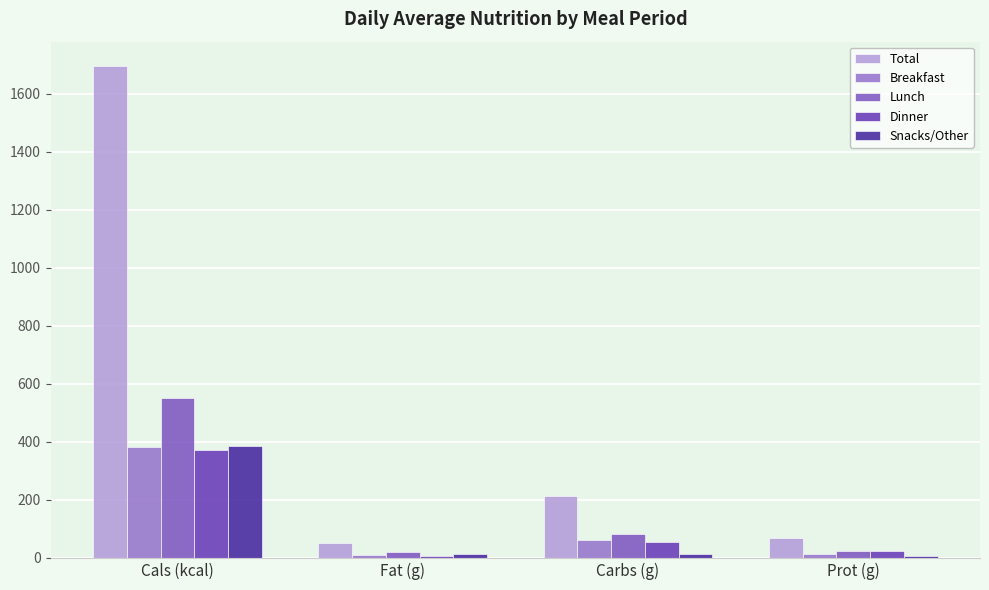

How many categories are shown in the chart?

4